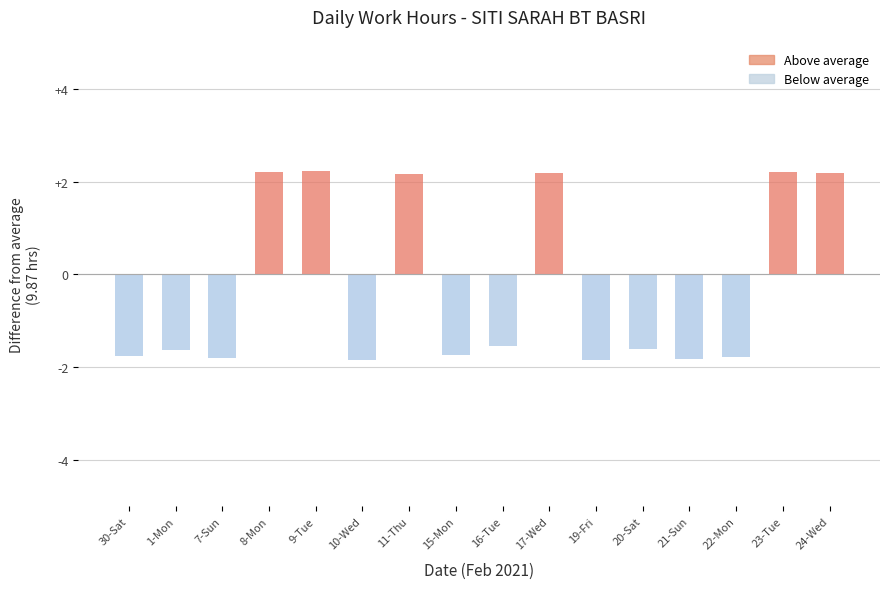

How many bars are there in total?

16